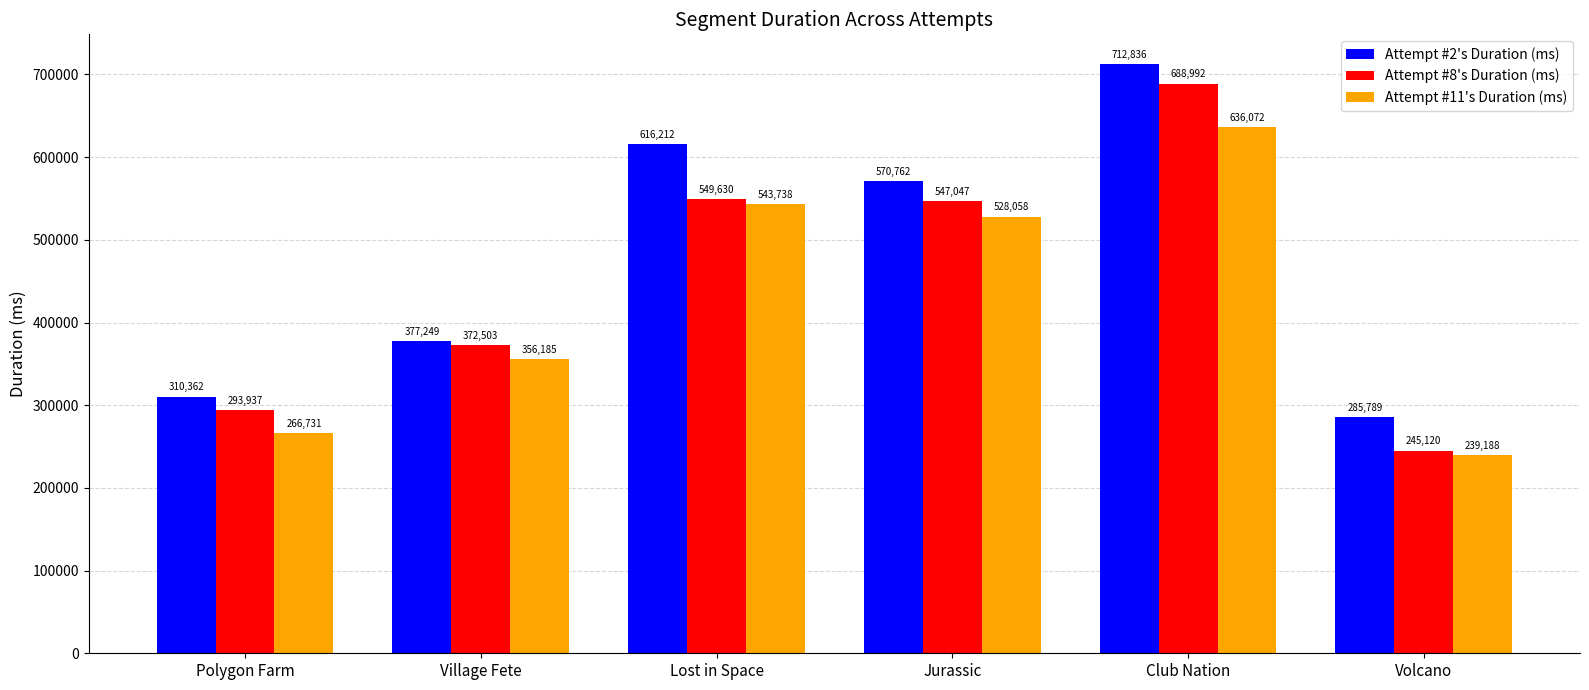

The value of Attempt #11's Duration (ms) at Polygon Farm is 119581. True or false?

False